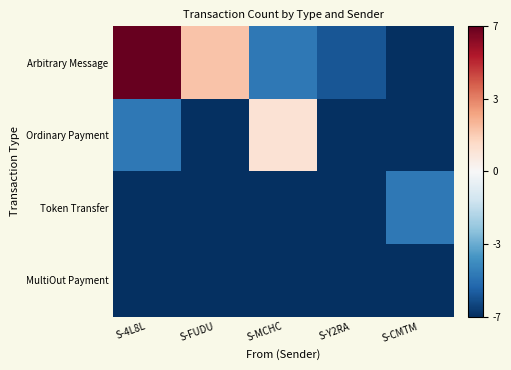

Reading left to right, transcribe all the data shown in this chart.

Arbitrary Message: S-4L8L=1.0	S-FUDU=0.3	S-MCHC=-0.7	S-Y2RA=-0.9	S-CMTM=-1.0
Ordinary Payment: S-4L8L=-0.7	S-FUDU=-1.0	S-MCHC=0.1	S-Y2RA=-1.0	S-CMTM=-1.0
Token Transfer: S-4L8L=-1.0	S-FUDU=-1.0	S-MCHC=-1.0	S-Y2RA=-1.0	S-CMTM=-0.7
MultiOut Payment: S-4L8L=-1.0	S-FUDU=-1.0	S-MCHC=-1.0	S-Y2RA=-1.0	S-CMTM=-1.0